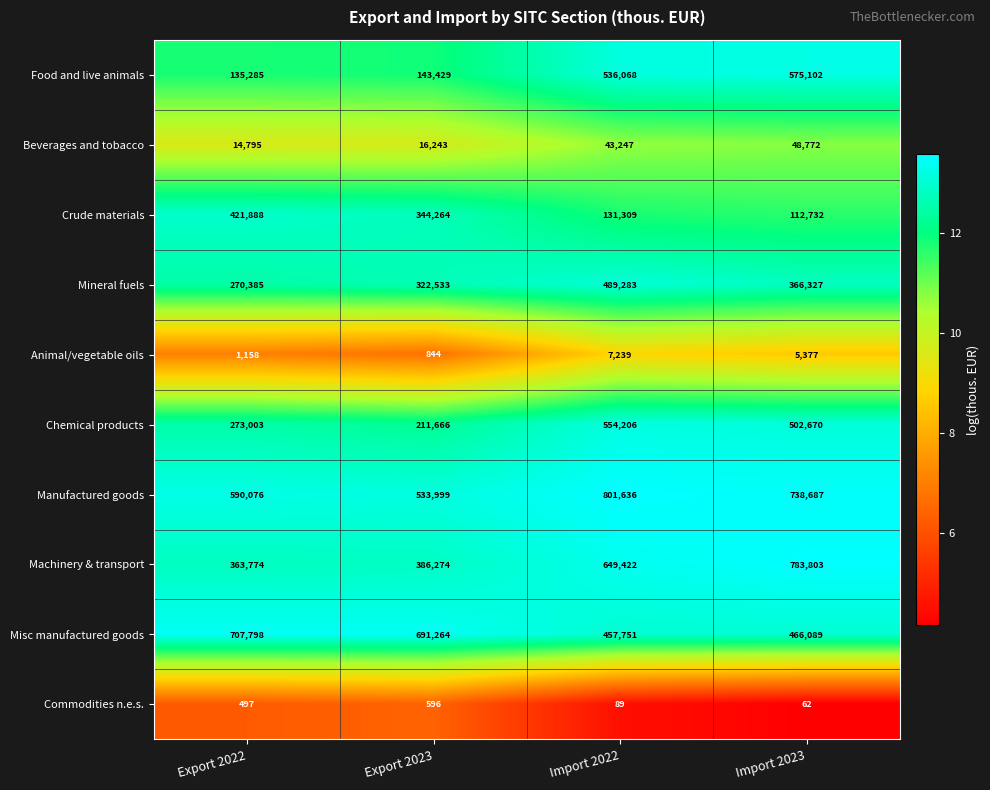

At which label is Machinery & transport closest to 573788?

Import 2022